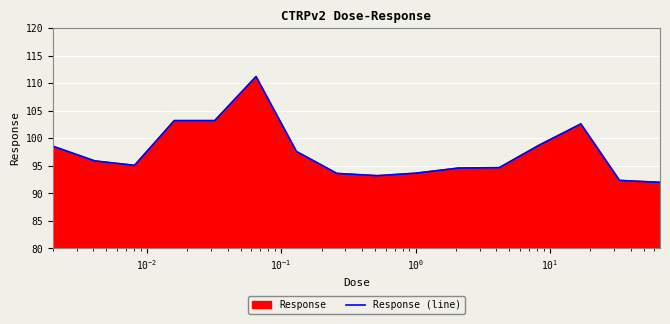

What is the greatest value displayed?

111.2